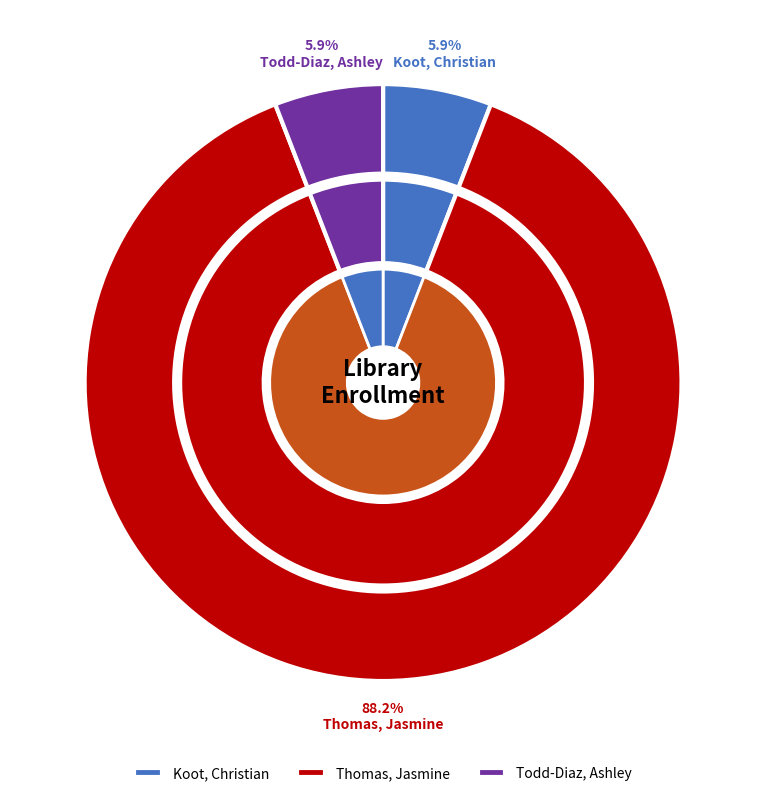

Approximately how many times larger is the value at Koot, Christian compared to Thomas, Jasmine?

0.1